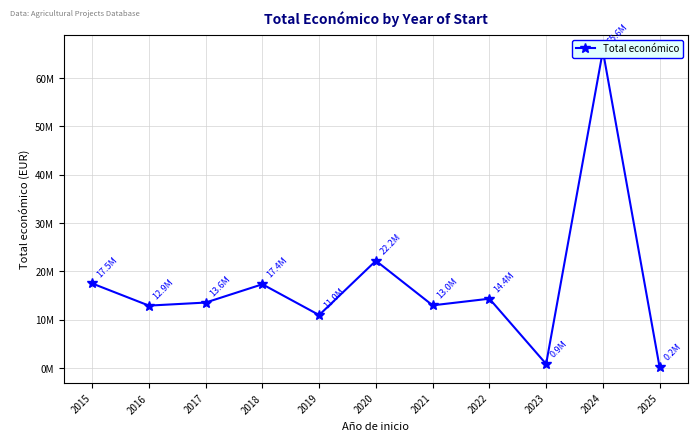

What is the sum of the values at 2020 and 2025?

22378453